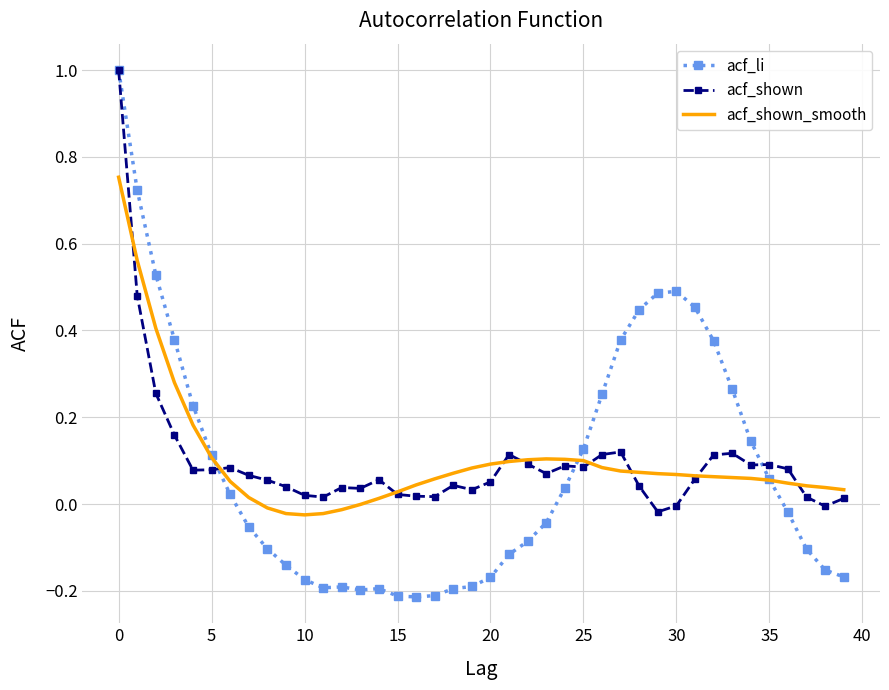

Which series has the largest range (max minus min)?

acf_li